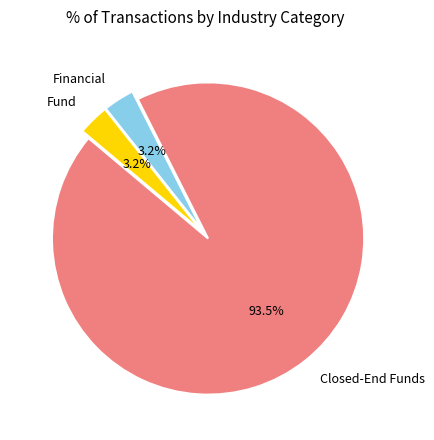

How many segments does this pie chart have?

3